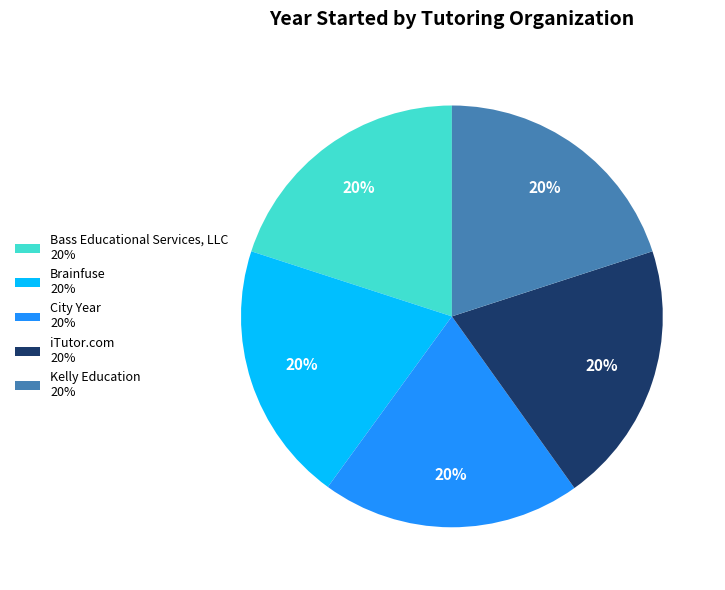

Is there any slice that represents more than half of the pie?

No